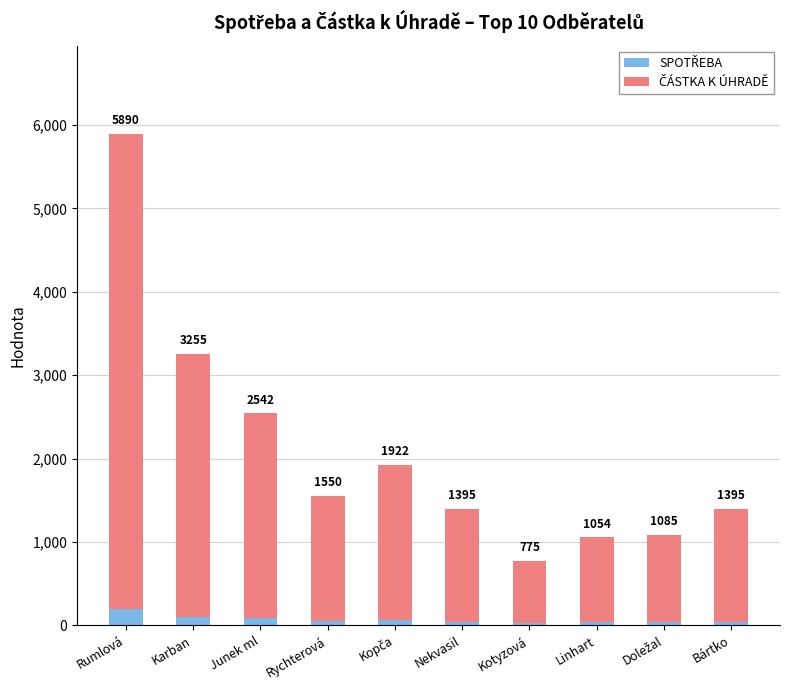

Does the chart contain stacked bars?

Yes